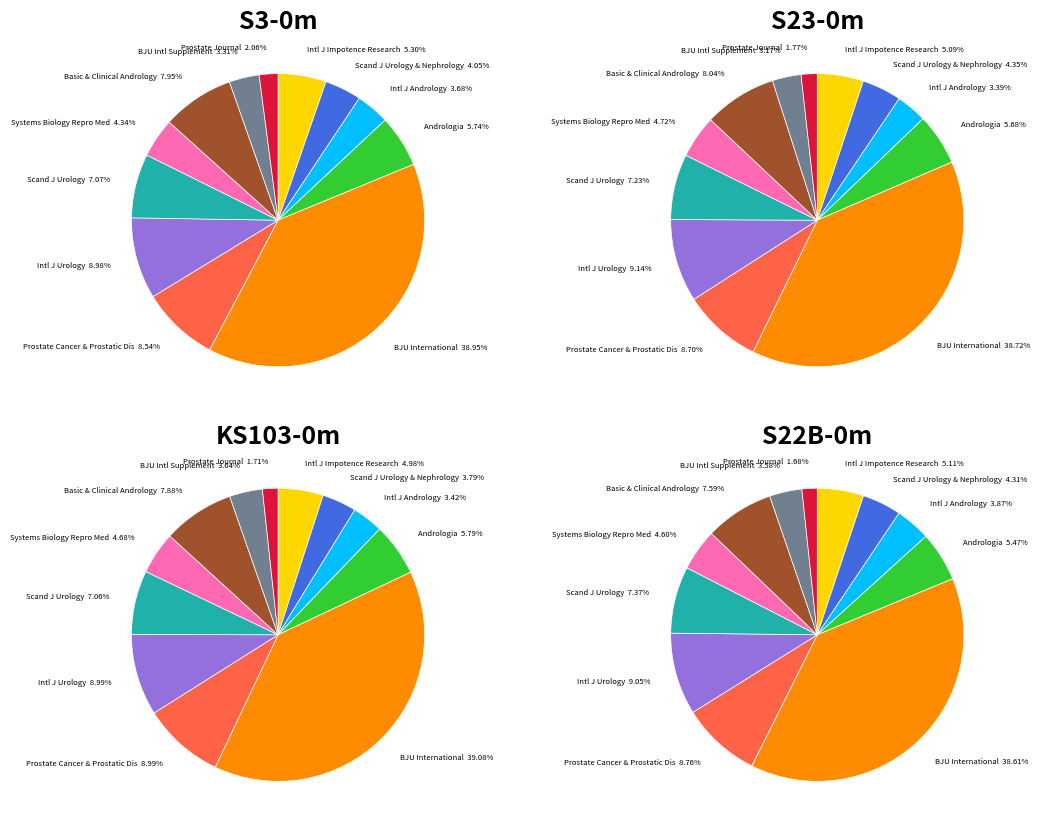

To the nearest percent, what portion does BJU International represent?

39%